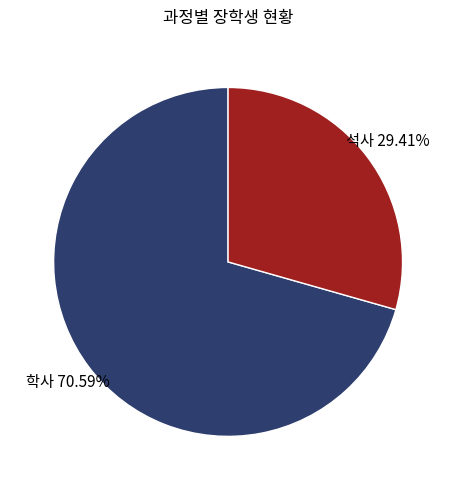

Is there any slice that represents more than half of the pie?

Yes